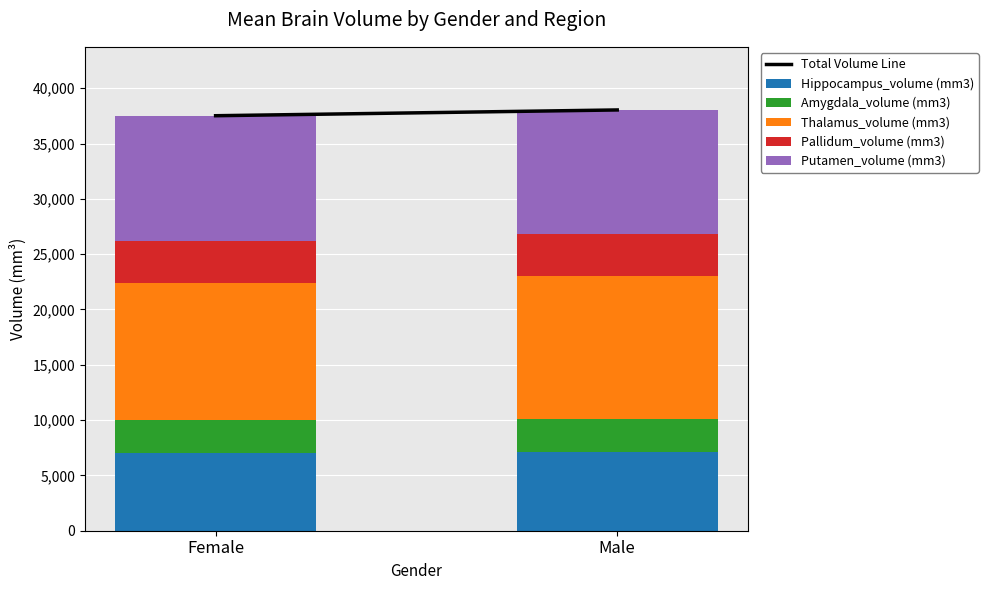

What is the average value of the Hippocampus_volume (mm3) series?

7094.2